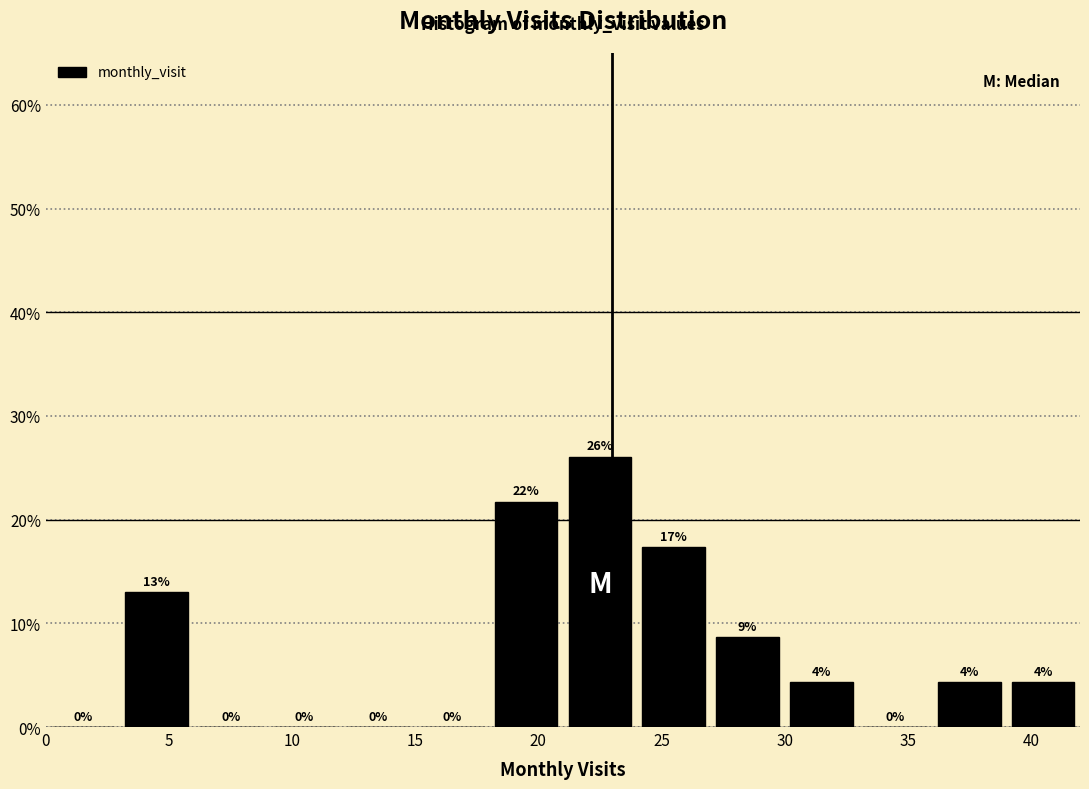

Which range on the x-axis has the tallest bar?

21 to 24